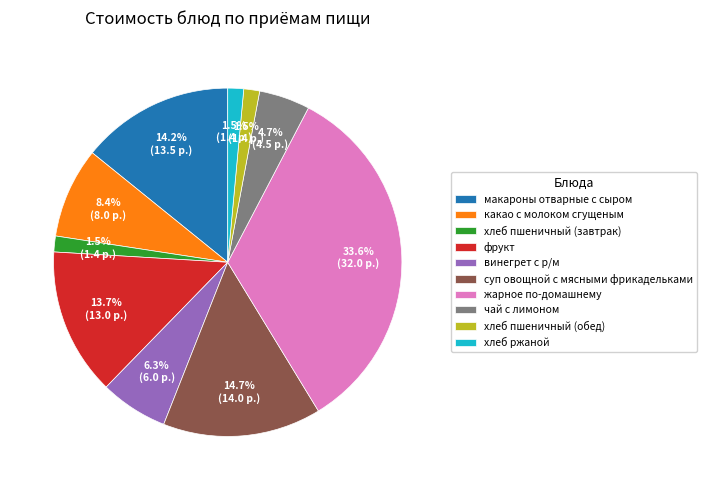

The чай с лимоном slice represents 5% of the pie. True or false?

True